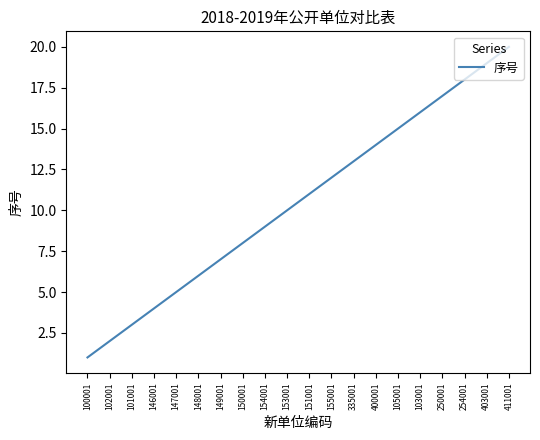

At which label is the value closest to 10?

153001